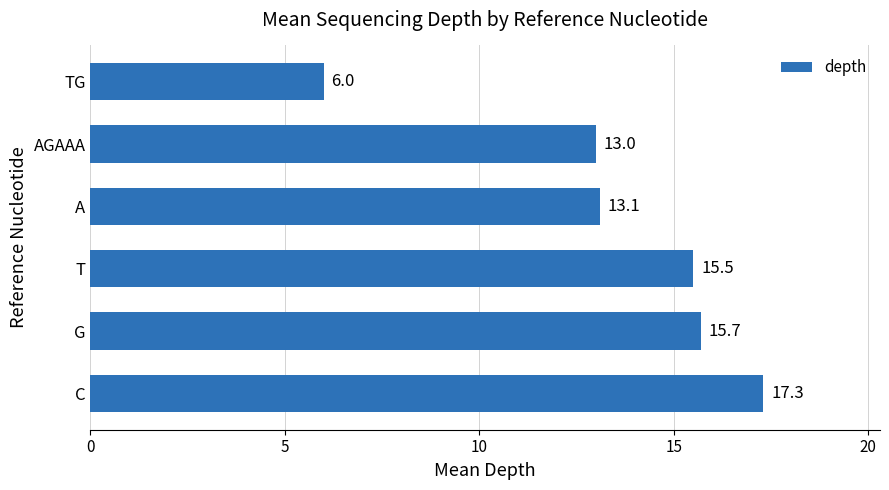

Rank the categories by value from lowest to highest.

TG, AGAAA, A, T, G, C